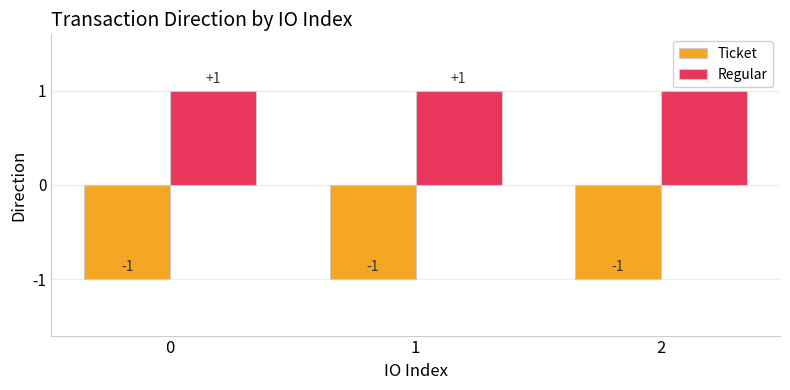

Reading right to left, what are all the values shown in this chart?

Ticket: 2=-1	1=-1	0=-1
Regular: 2=1	1=1	0=1